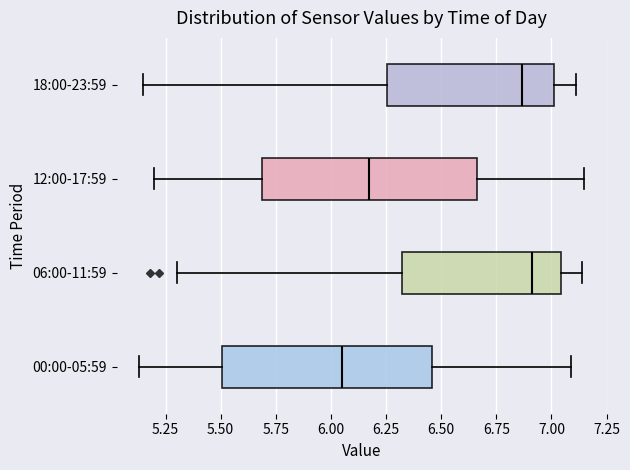

Reading bottom to top, transcribe this box plot: for each box, give where its median line is, the range the box spans, and where its two whiskers end, as read against the x-axis. The values are not printed on the chart, so give them approximately, as read against the axis.

00:00-05:59: median 6.05, box 5.50 to 6.45, whiskers 5.15 to 7.10
06:00-11:59: median 6.90, box 6.30 to 7.05, whiskers 5.30 to 7.15
12:00-17:59: median 6.20, box 5.70 to 6.65, whiskers 5.20 to 7.15
18:00-23:59: median 6.85, box 6.25 to 7.00, whiskers 5.15 to 7.10